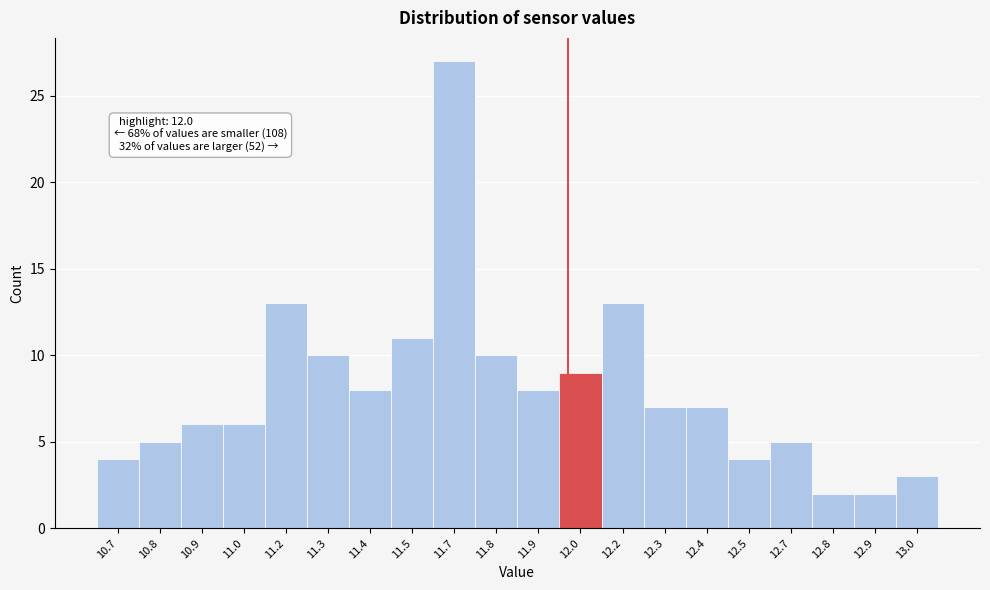

Reading right to left, transcribe all the data shown in this chart.

3	2	2	5	4	7	7	13	9	8	10	27	11	8	10	13	6	6	5	4